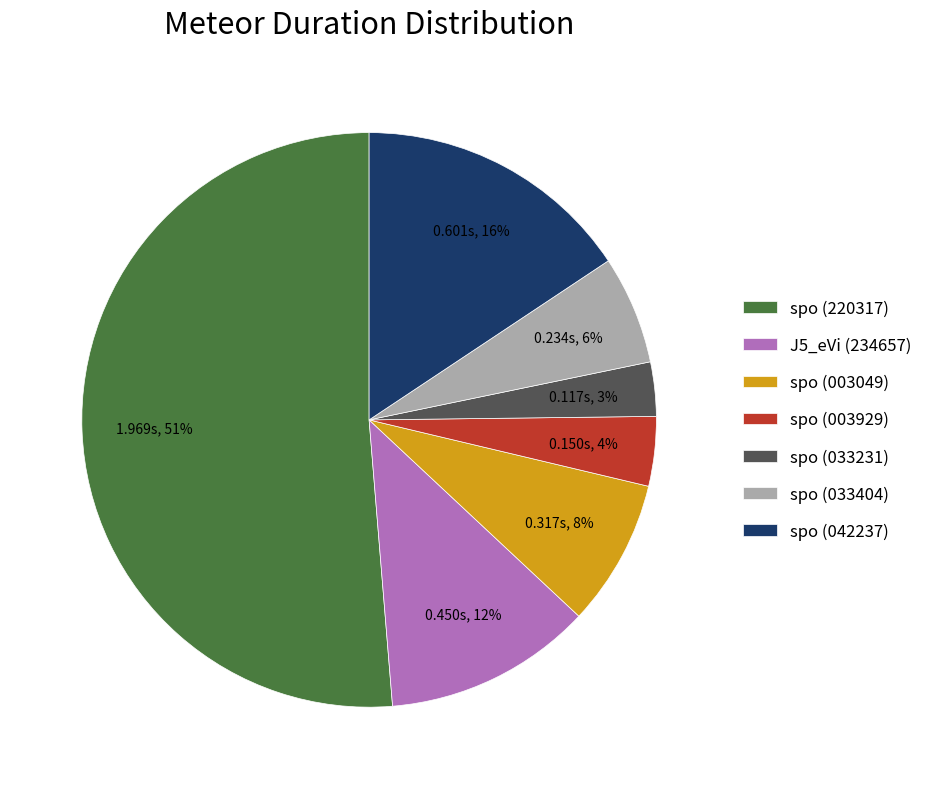

To the nearest percent, what is the average slice percentage?

14%